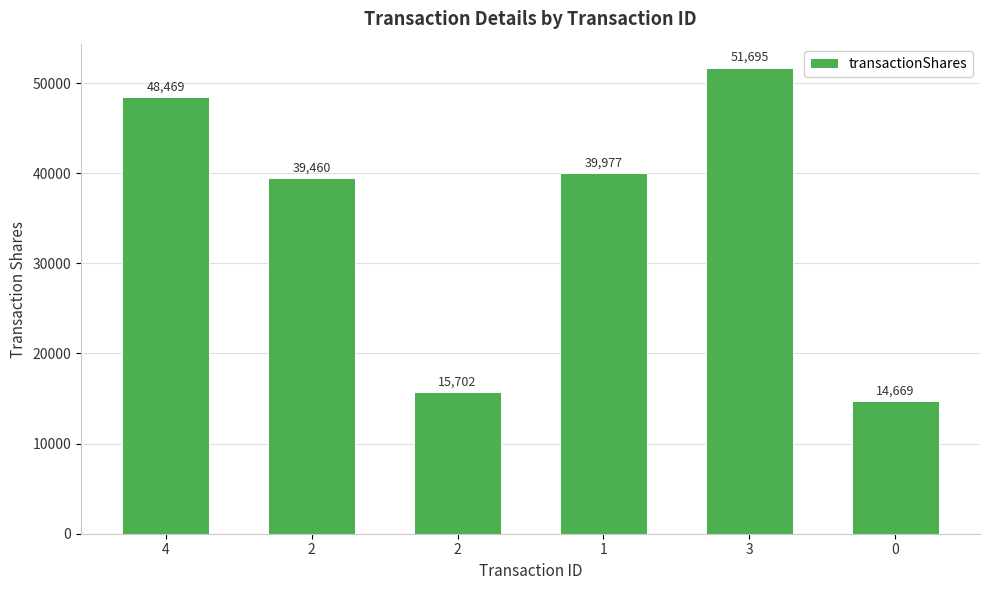

Read the value at 1, to the nearest 100.

40000